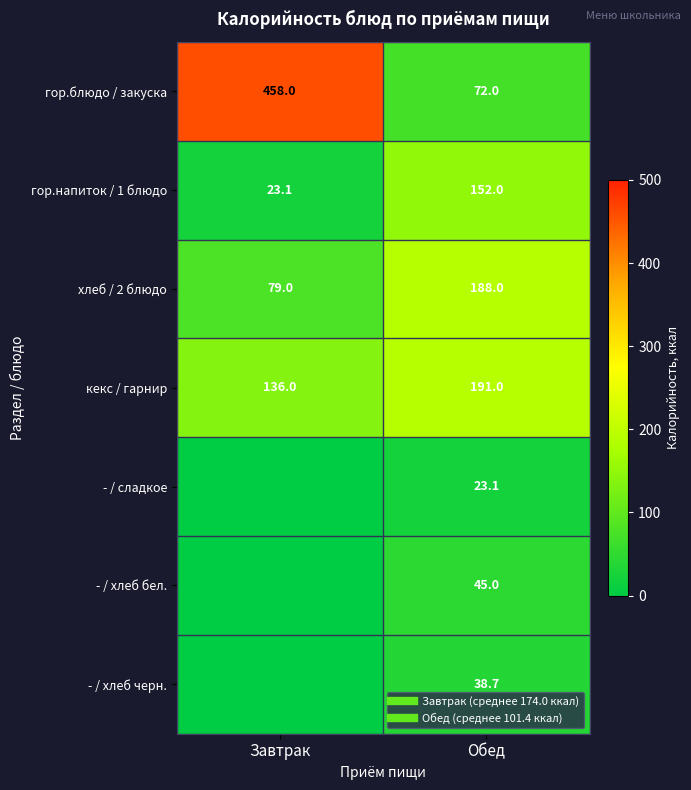

Rank the categories by - / хлеб черн. value from lowest to highest.

Завтрак, Обед